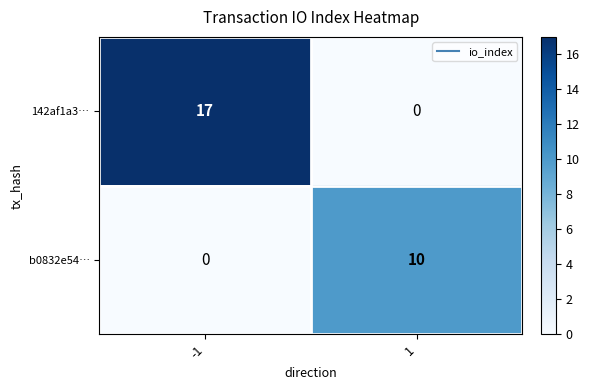

True or false: 142af1a3… has a value of 17 at -1.

True